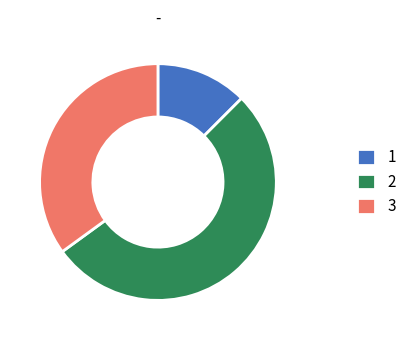

Rank the categories by value from highest to lowest.

2, 3, 1